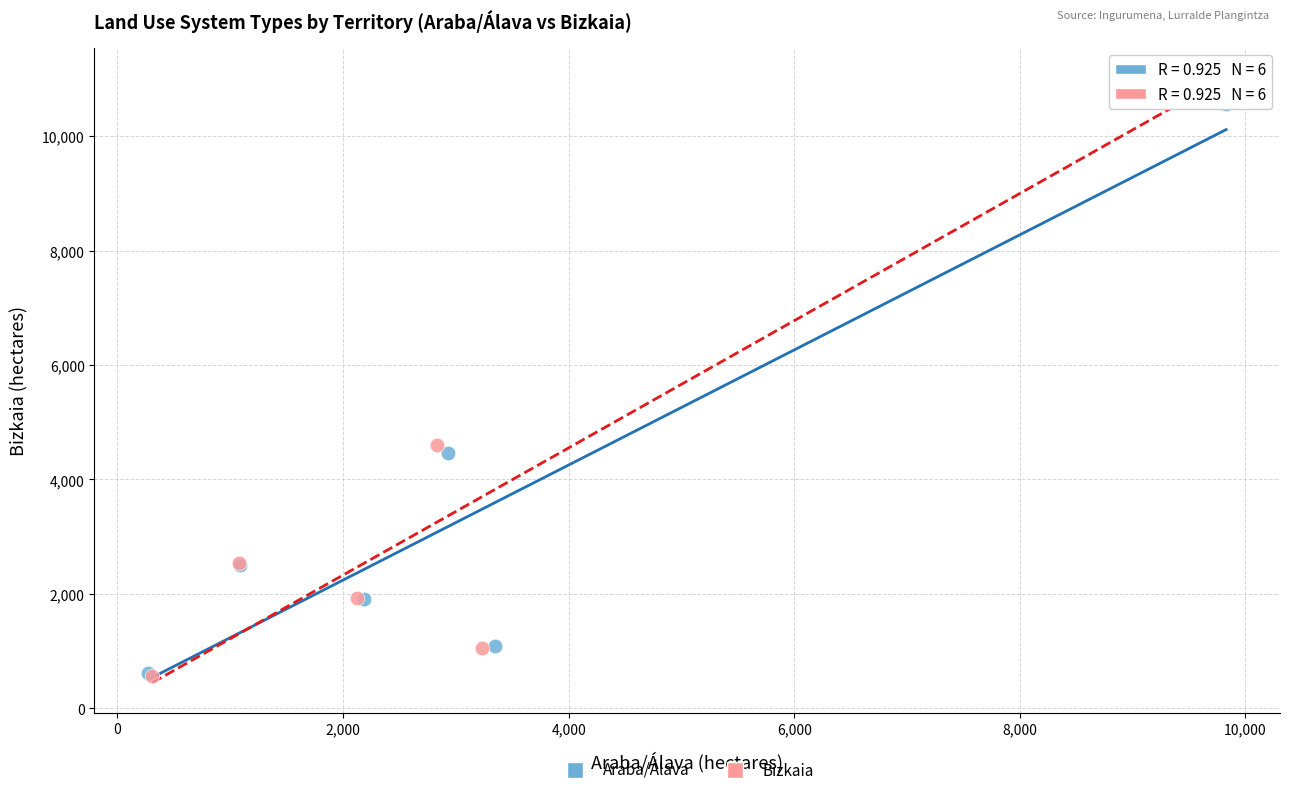

Which series contains the highest Y value?

Bizkaia